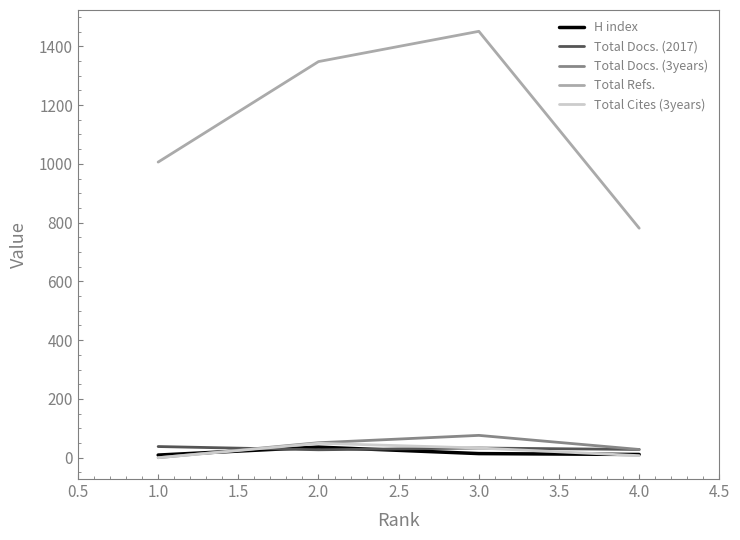

After their last crossing, which series has the higher values: Total Cites (3years) or Total Docs. (2017)?

Total Docs. (2017)